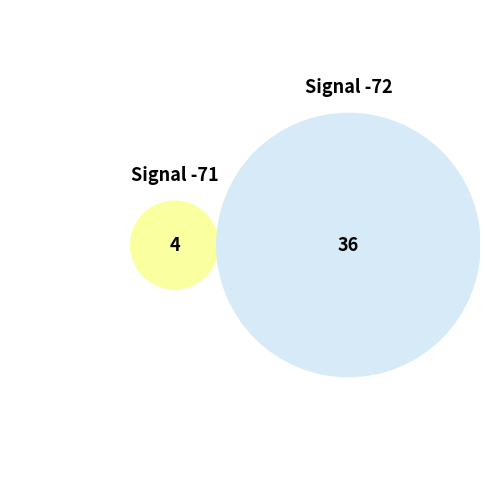

The 3 slice represents 15% of the pie. True or false?

False